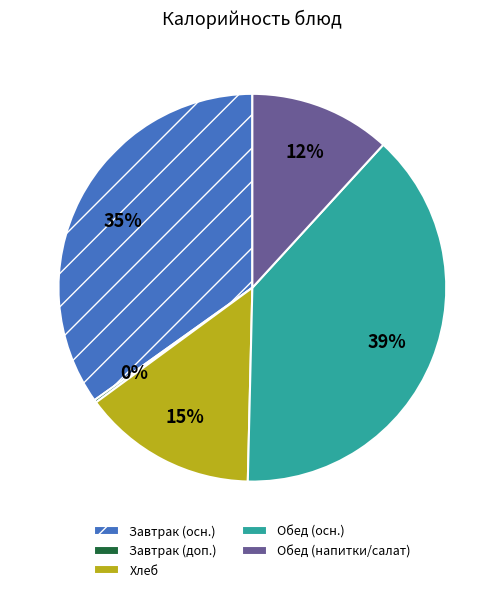

Which has a higher value, Завтрак (осн.) or Обед (напитки/салат)?

Завтрак (осн.)